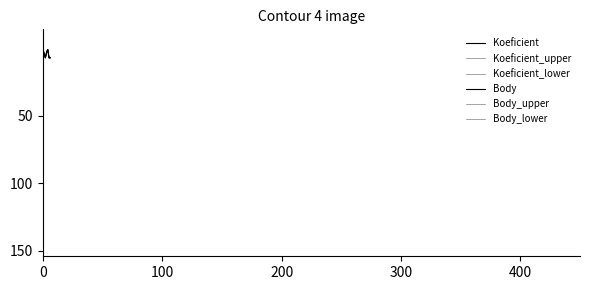

What is the minimum value for Koeficient?

1